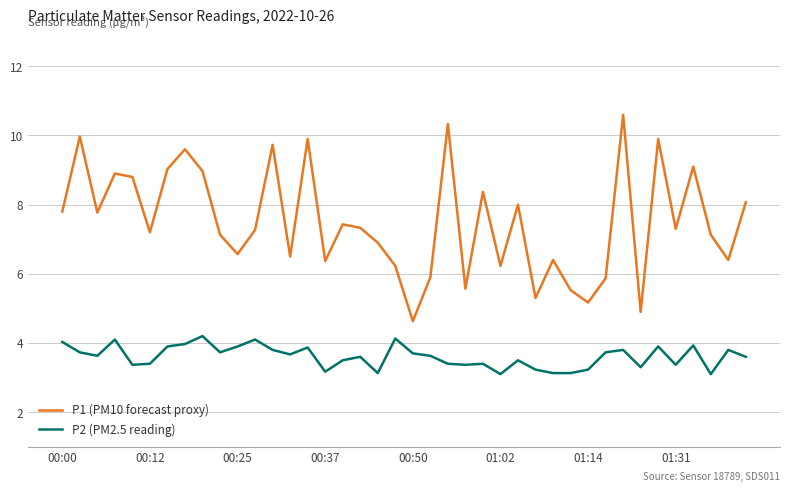

What are all the series names shown in the legend?

P1 (PM10 forecast proxy), P2 (PM2.5 reading)